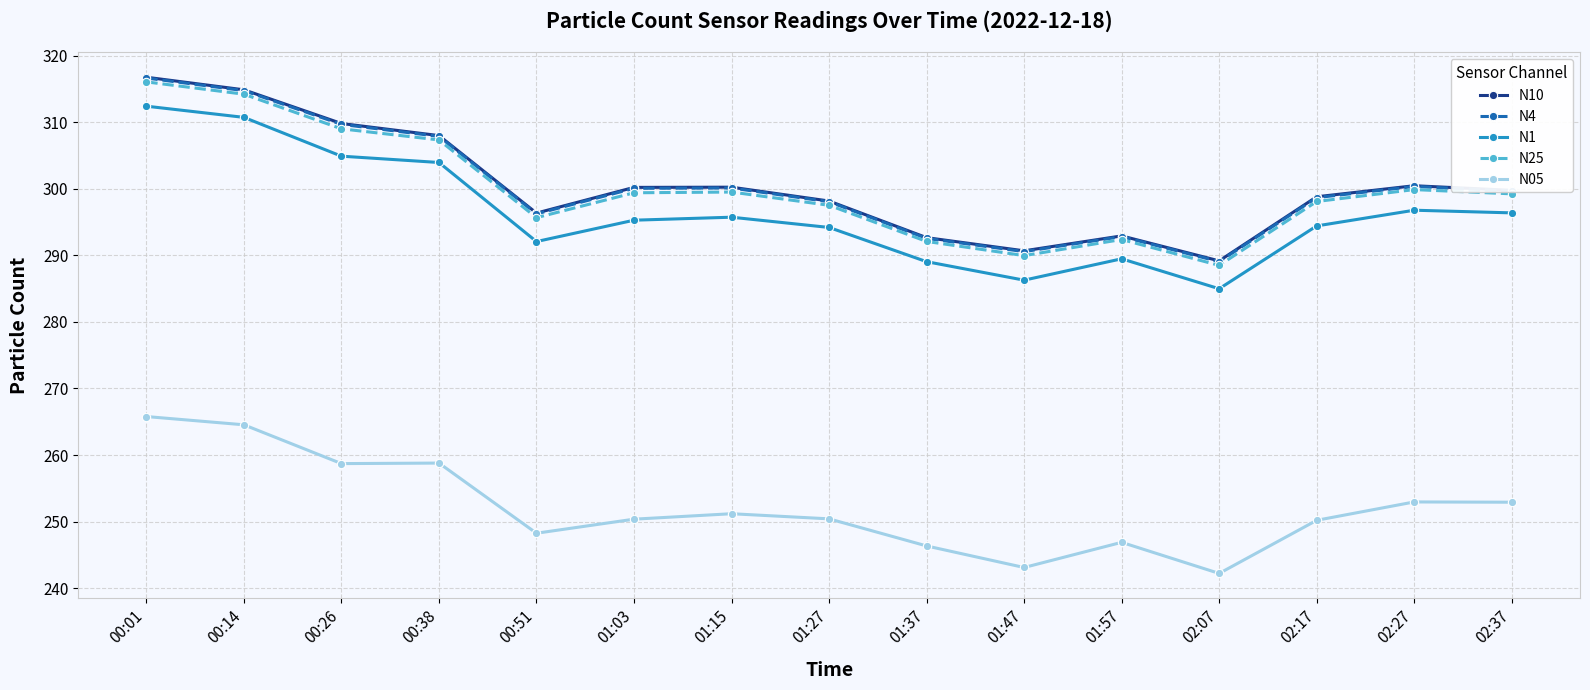

What is the minimum value for N25?

288.5